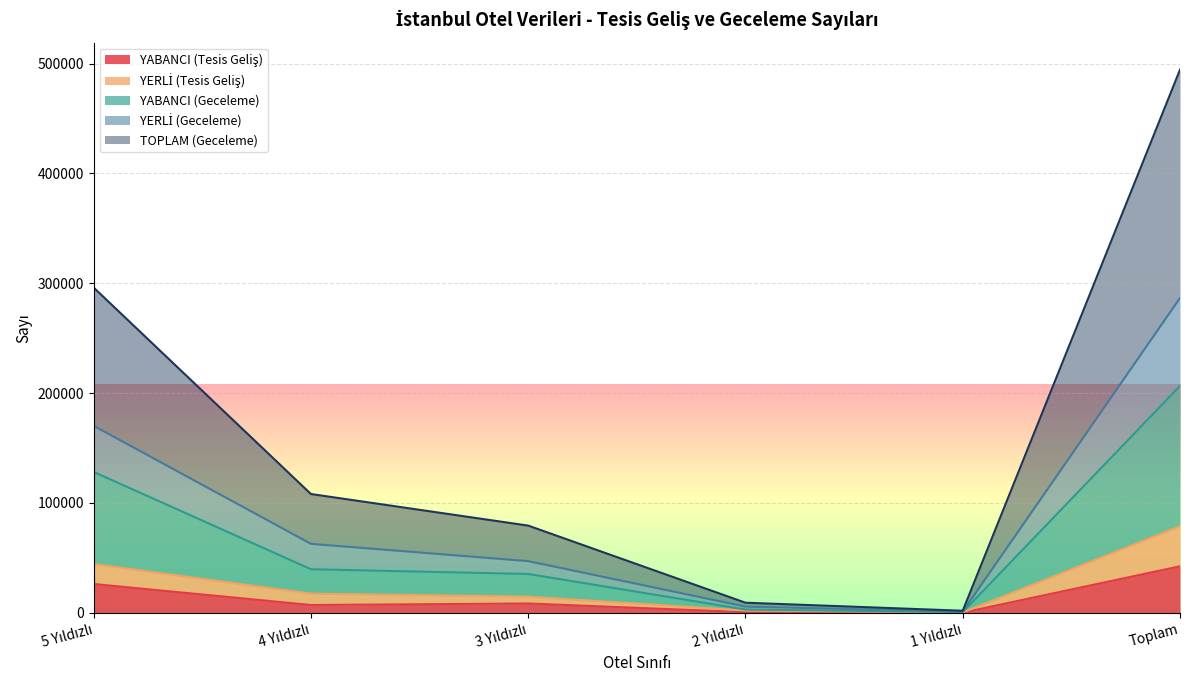

What is the total value across all series at Toplam?

494399